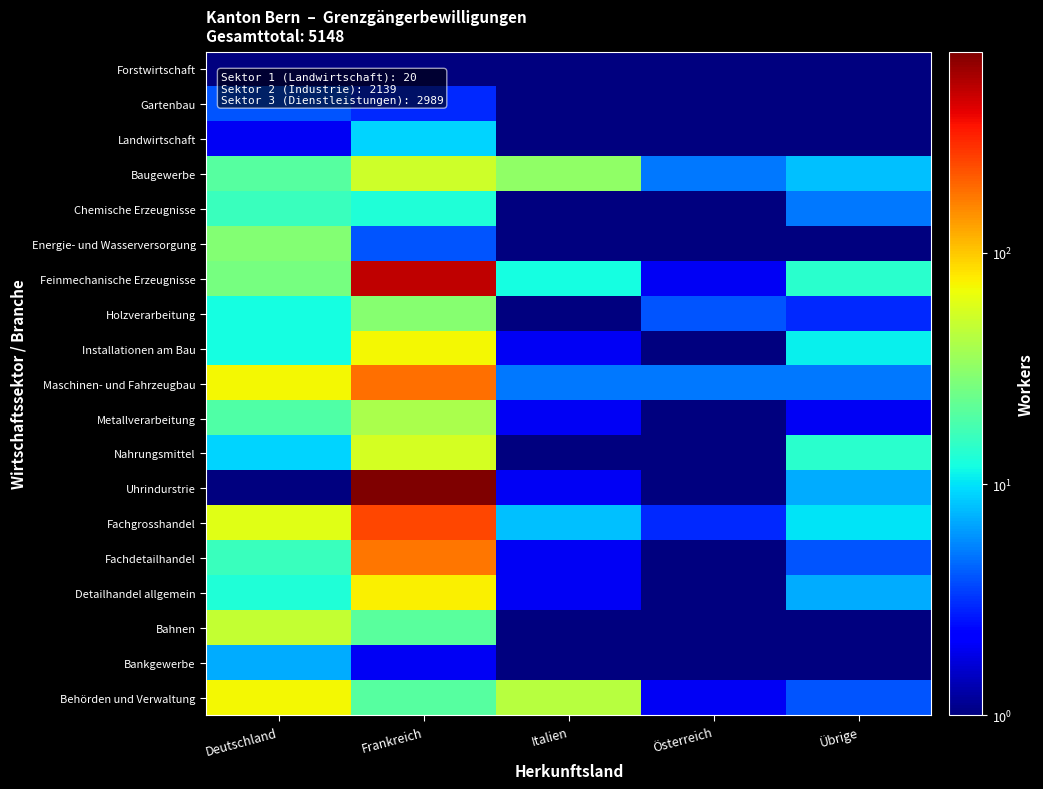

At how many categories does at least one series exceed 543?

1